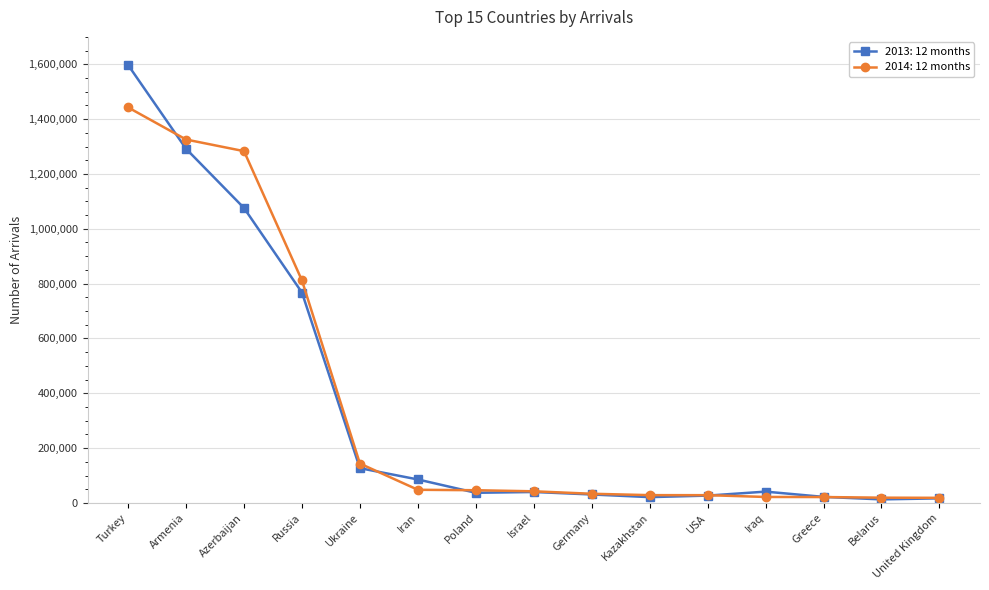

Count the number of data series in this chart.

2